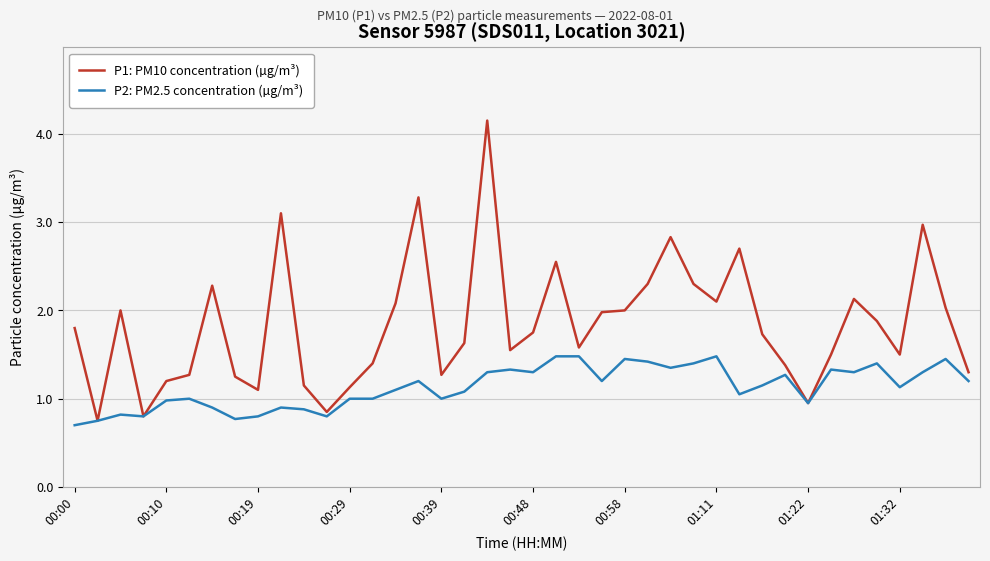

List the series in order of their peak value, highest first.

P1: PM10 concentration (µg/m³), P2: PM2.5 concentration (µg/m³)